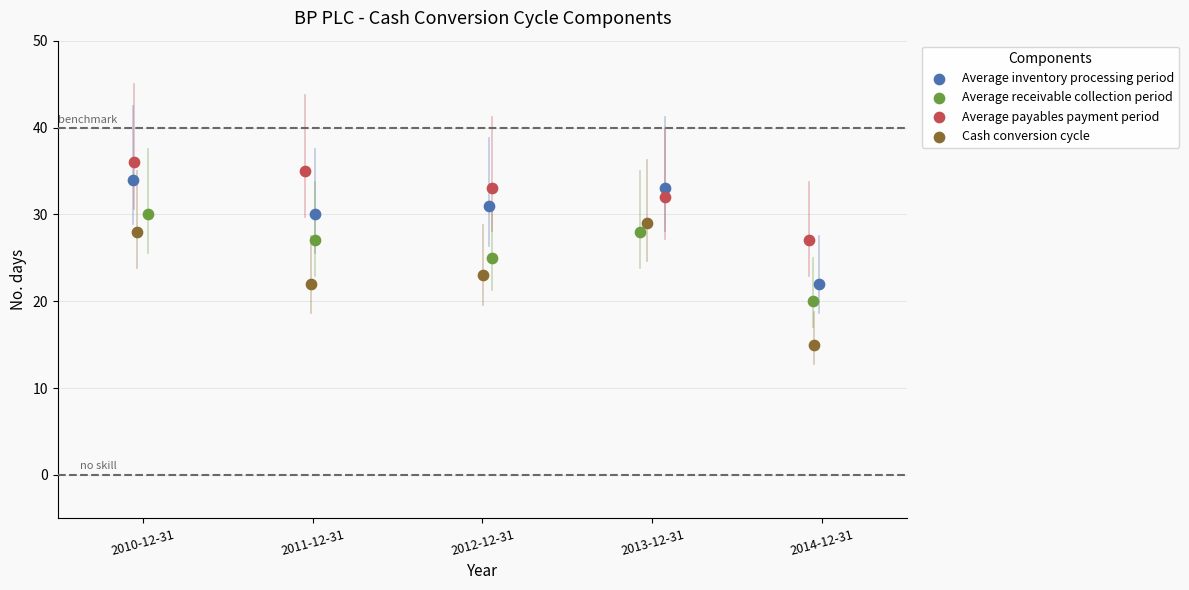

Which series has the widest spread of Y values?

Cash conversion cycle